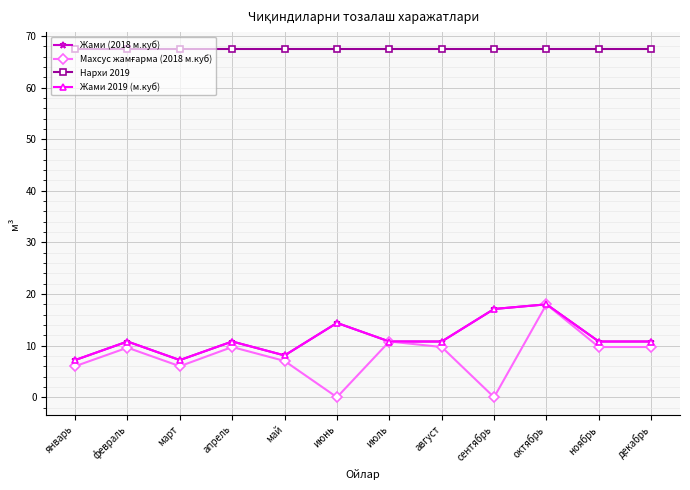

Is this an area chart (filled region under the line)?

No